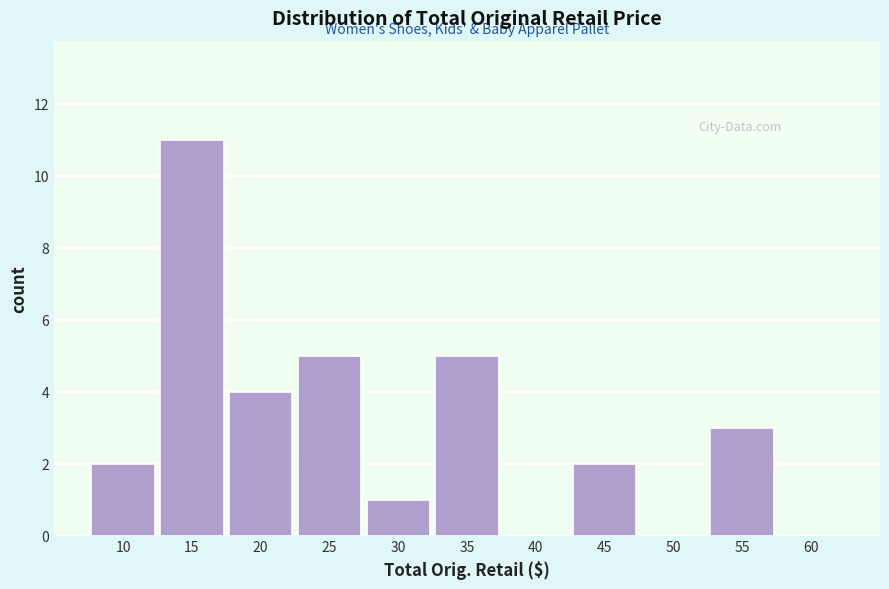

Reading right to left, transcribe all the data shown in this chart.

60=0	55=3	50=0	45=2	40=0	35=5	30=1	25=5	20=4	15=11	10=2